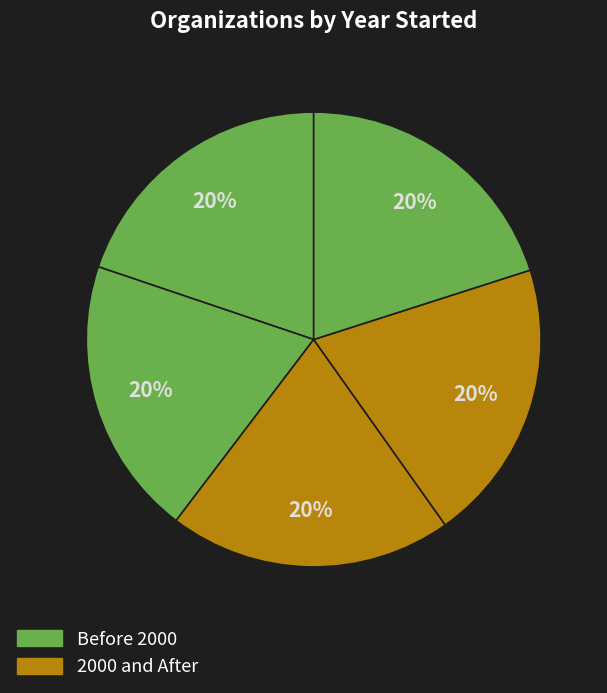

Count the number of slices in the pie.

5